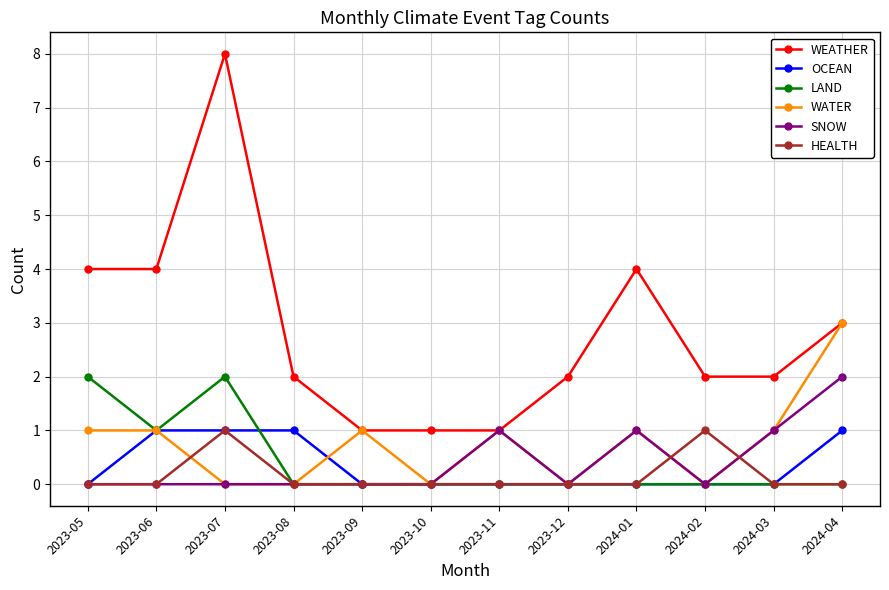

Is the value of LAND at 2023-05 greater than the value of OCEAN at 2023-11?

Yes